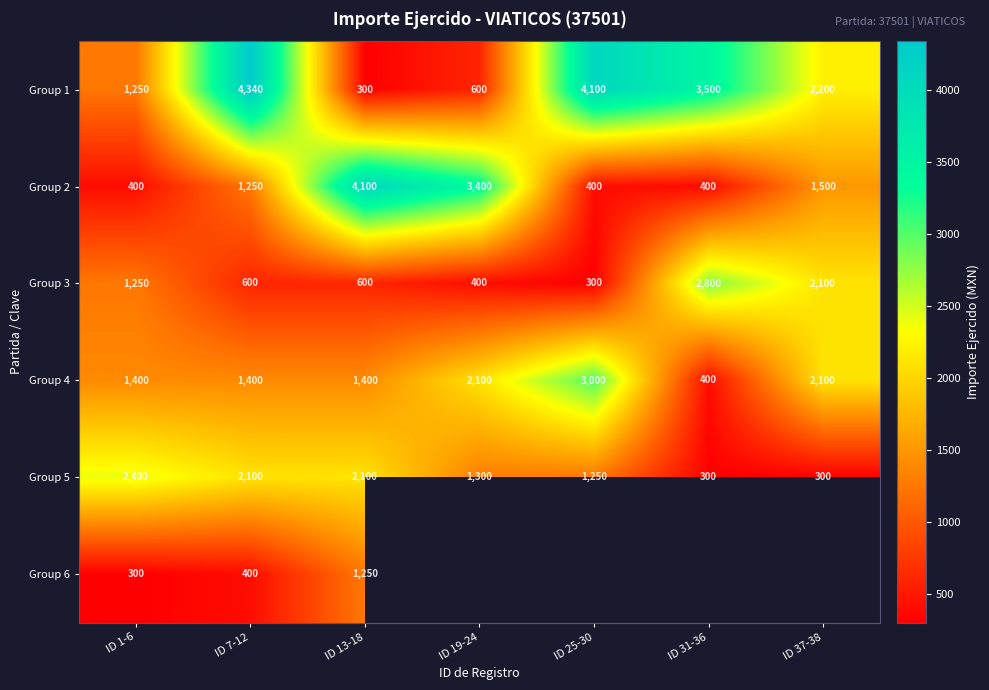

What is the difference between the highest and lowest values at ID 31-36?

3200.0